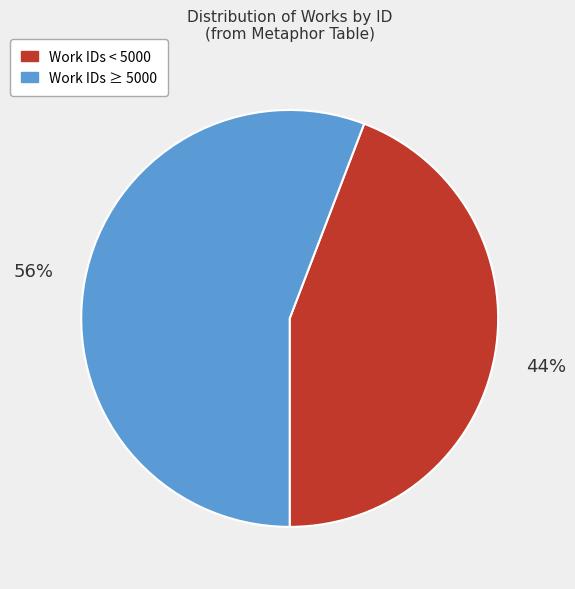

Does any single category account for the majority?

Yes